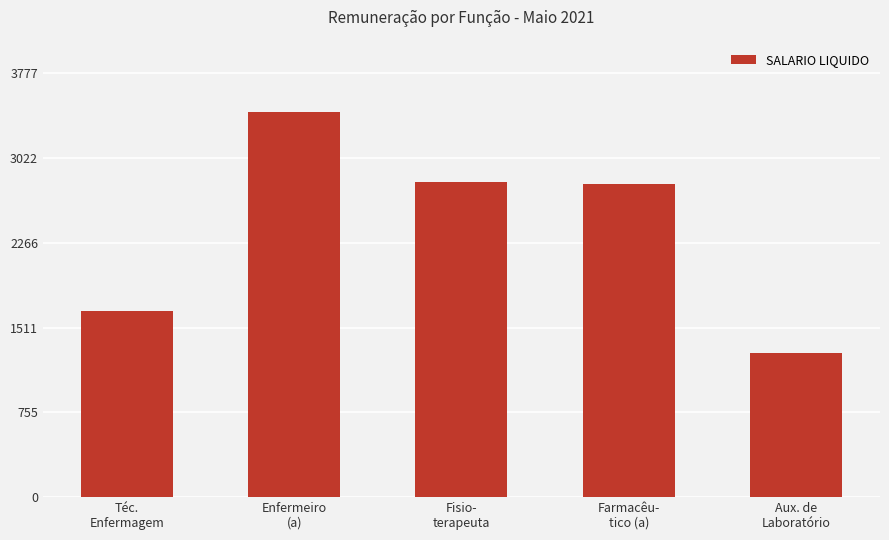

Does the chart contain any negative values?

No